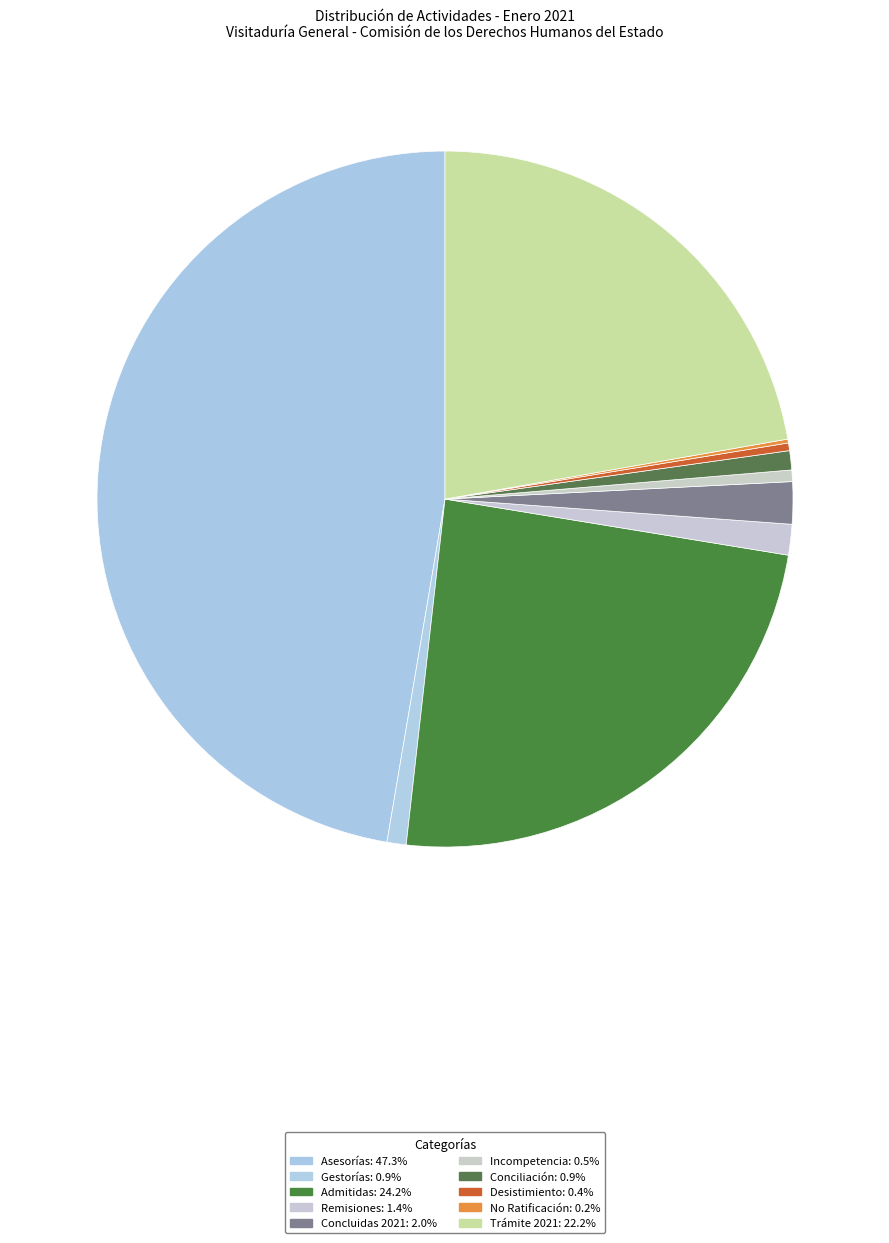

Approximately how many times larger is the value at Concluidas 2021 compared to Trámite 2021?

0.1